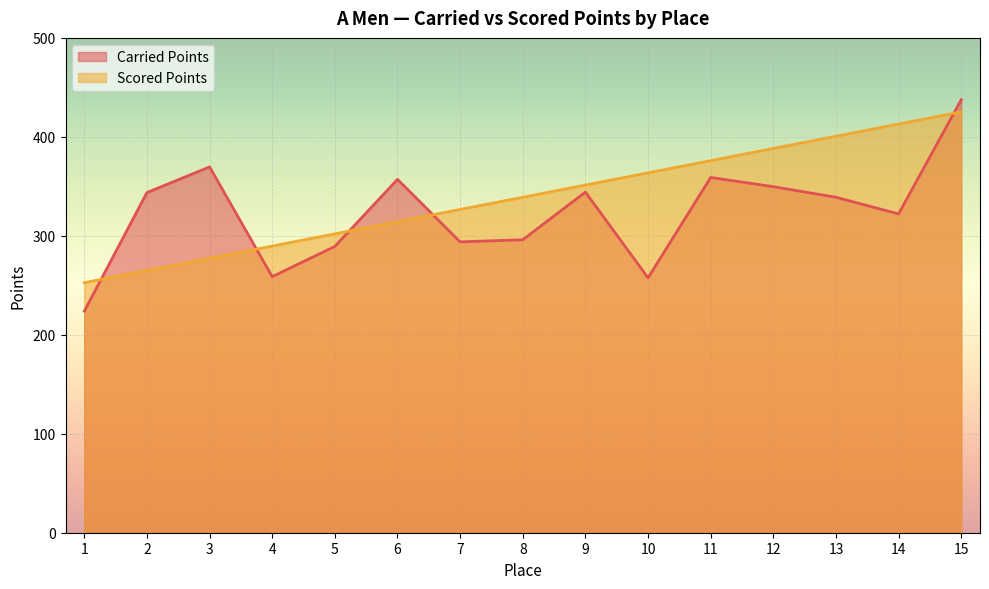

How many times do Carried Points and Scored Points cross each other?

5